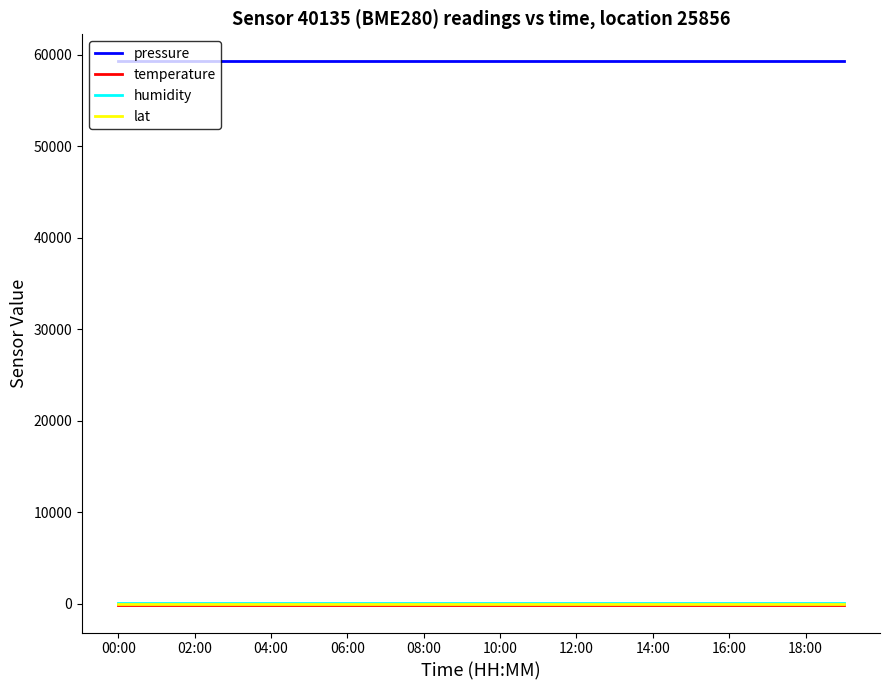

True or false: temperature and lat intersect in this chart.

False